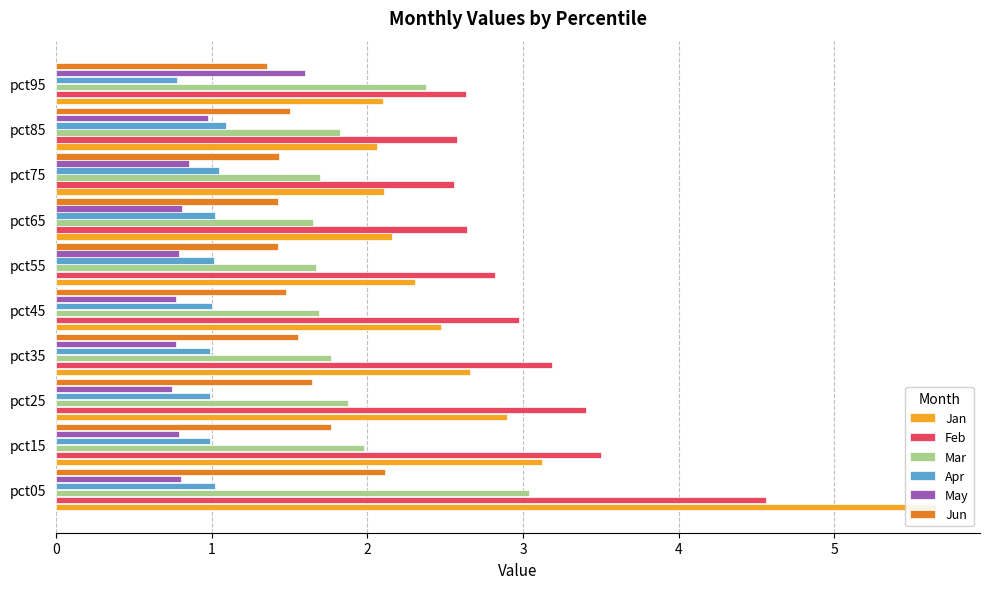

Reading right to left, extract all data points from this chart.

Jan: 9=2.1	8=2.1	7=2.1	6=2.2	5=2.3	4=2.5	3=2.7	2=2.9	1=3.1	0=5.7
Feb: 9=2.6	8=2.6	7=2.6	6=2.6	5=2.8	4=3.0	3=3.2	2=3.4	1=3.5	0=4.6
Mar: 9=2.4	8=1.8	7=1.7	6=1.7	5=1.7	4=1.7	3=1.8	2=1.9	1=2.0	0=3.0
Apr: 9=0.8	8=1.1	7=1.0	6=1.0	5=1.0	4=1.0	3=1.0	2=1.0	1=1.0	0=1.0
May: 9=1.6	8=1.0	7=0.9	6=0.8	5=0.8	4=0.8	3=0.8	2=0.7	1=0.8	0=0.8
Jun: 9=1.4	8=1.5	7=1.4	6=1.4	5=1.4	4=1.5	3=1.6	2=1.6	1=1.8	0=2.1